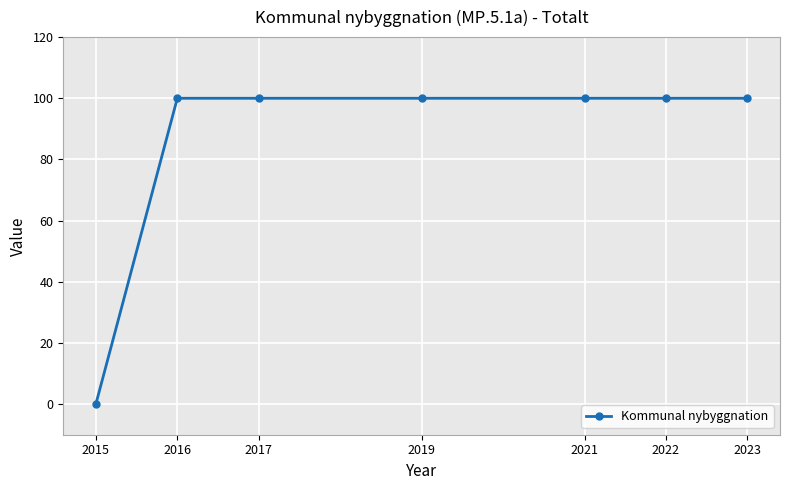

What is the greatest value displayed?

100